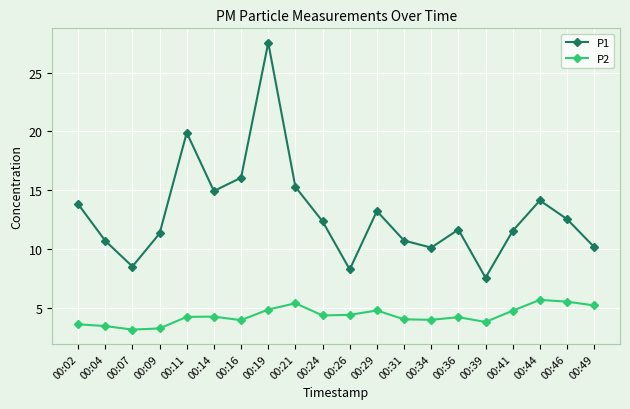

What is the spread (max minus min) of values at 00:44?

8.4